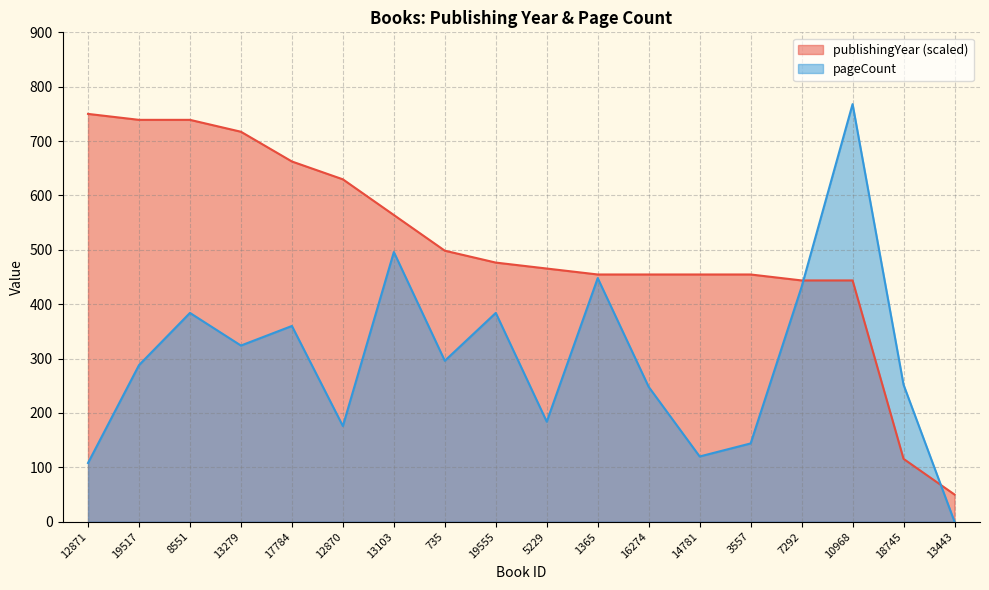

True or false: pageCount and publishingYear intersect in this chart.

True